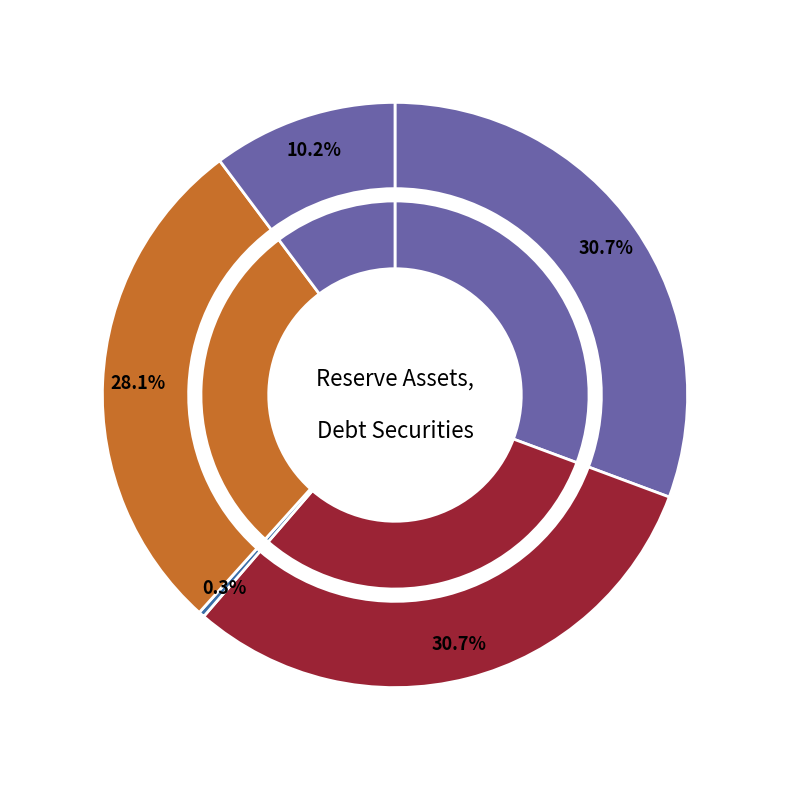

Which category has the smallest portion of the pie?

2013-02